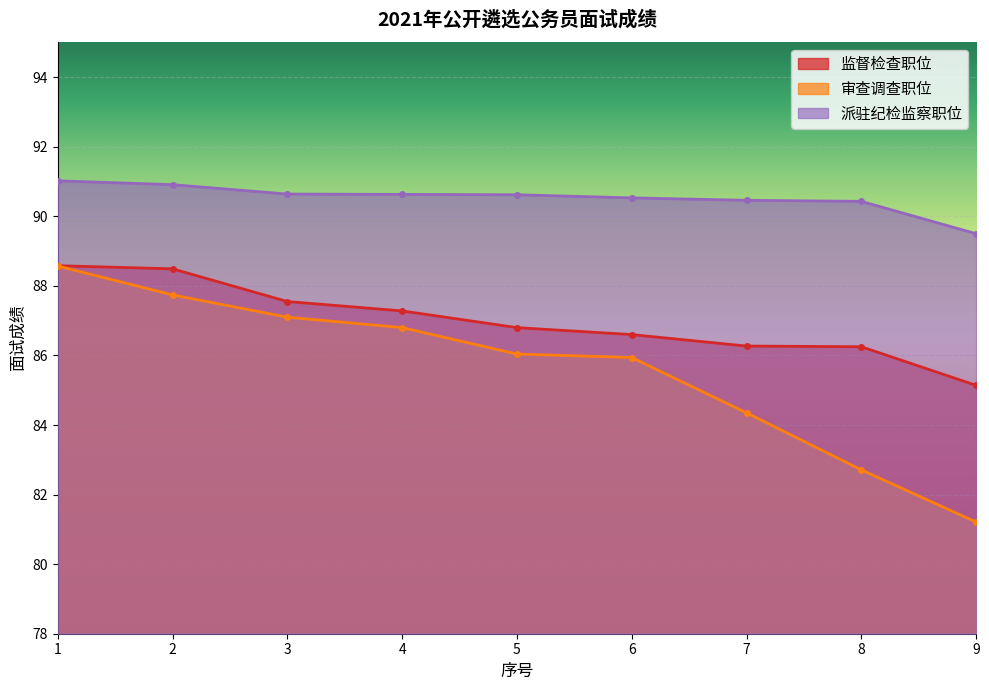

Rank the series at 9 from lowest to highest value.

审查调查职位, 监督检查职位, 派驻纪检监察职位